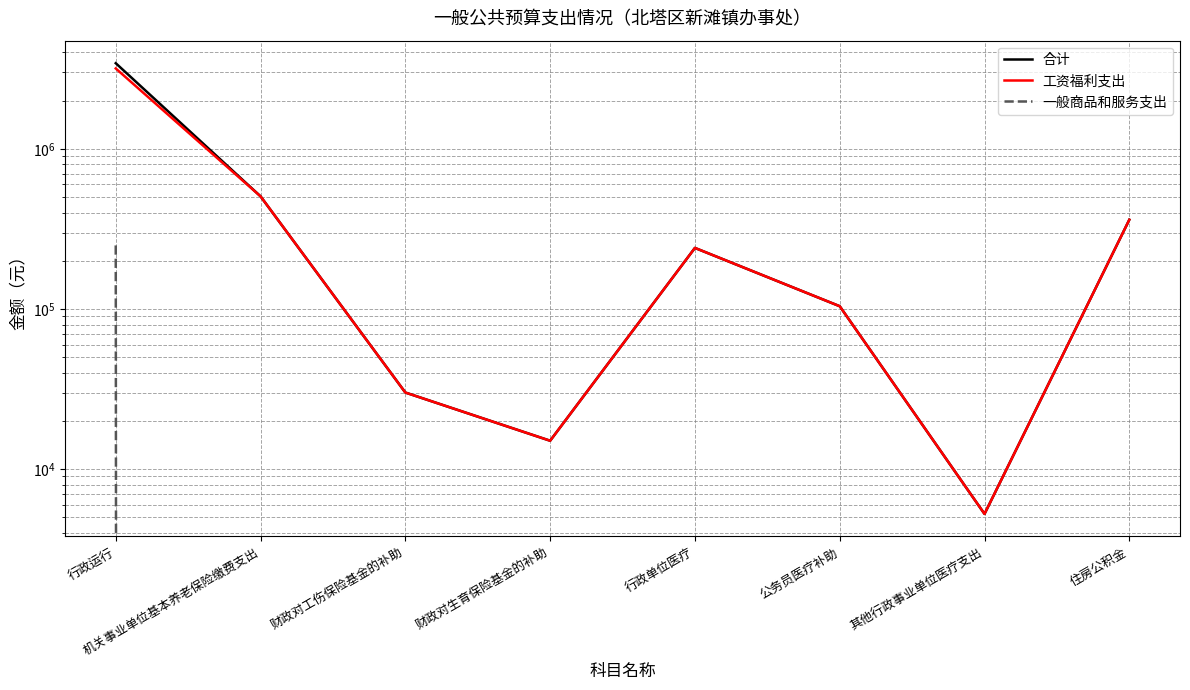

Is this an area chart (filled region under the line)?

No